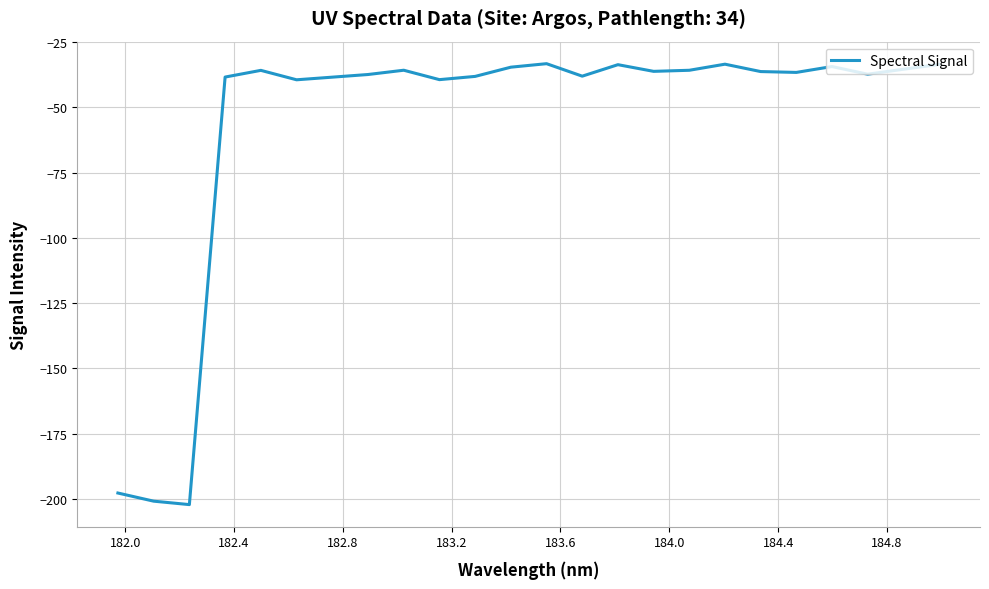

What is the minimum value shown in the chart?

-202.2